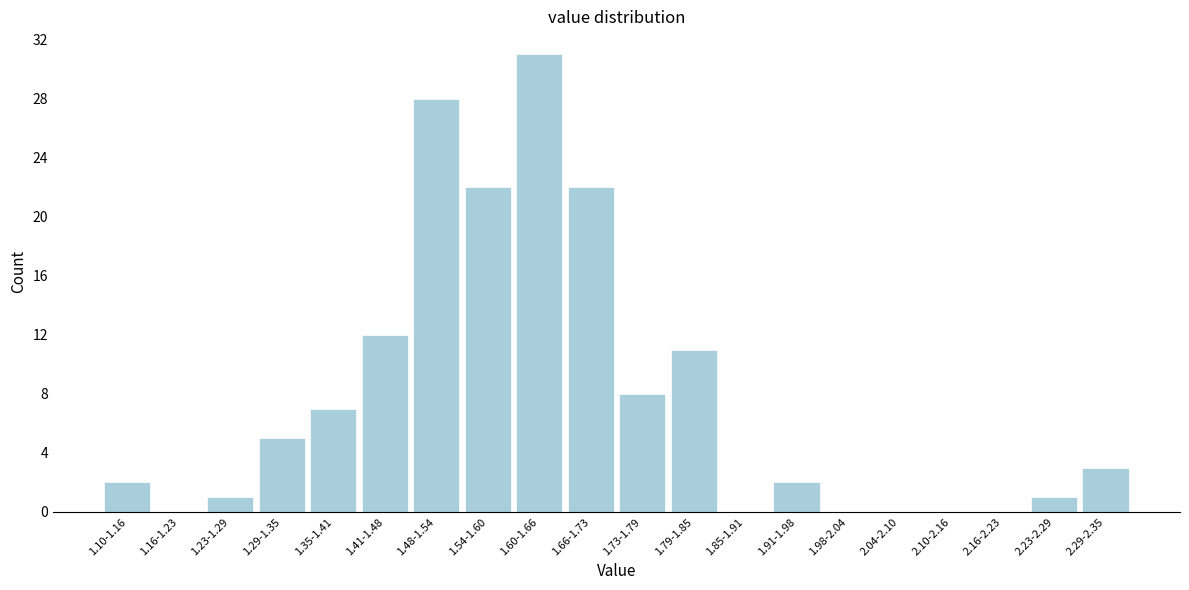

Reading right to left, extract all data points from this chart.

2.29-2.35=3	2.23-2.29=1	2.16-2.23=0	2.10-2.16=0	2.04-2.10=0	1.98-2.04=0	1.91-1.98=2	1.85-1.91=0	1.79-1.85=11	1.73-1.79=8	1.66-1.73=22	1.60-1.66=31	1.54-1.60=22	1.48-1.54=28	1.41-1.48=12	1.35-1.41=7	1.29-1.35=5	1.23-1.29=1	1.16-1.23=0	1.10-1.16=2